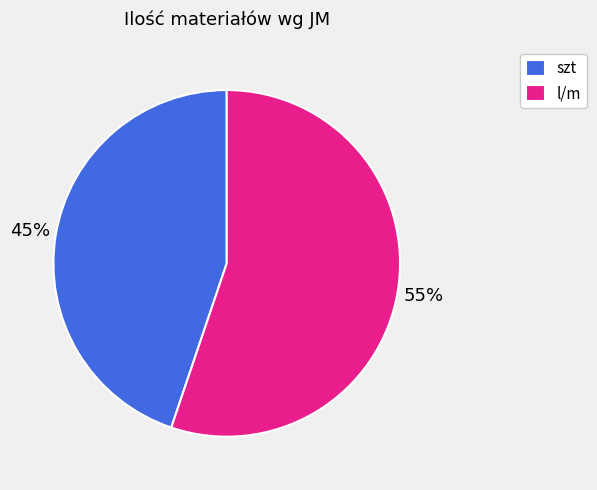

Is there any slice that represents more than half of the pie?

Yes